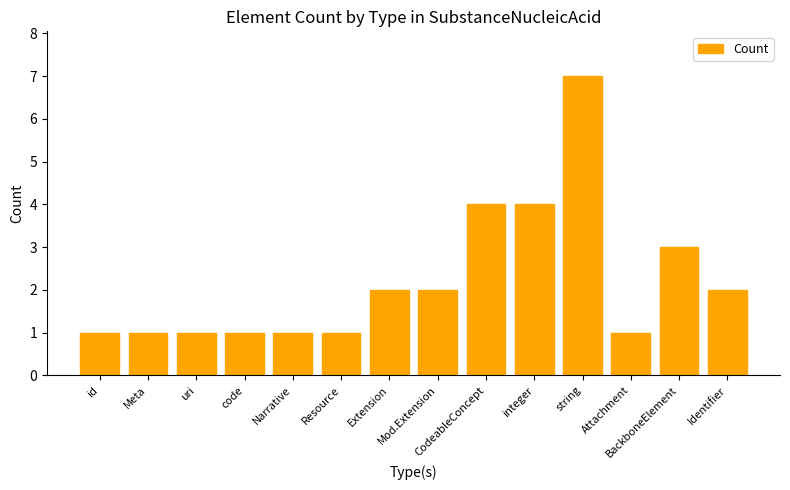

What is the maximum value shown in the chart?

7